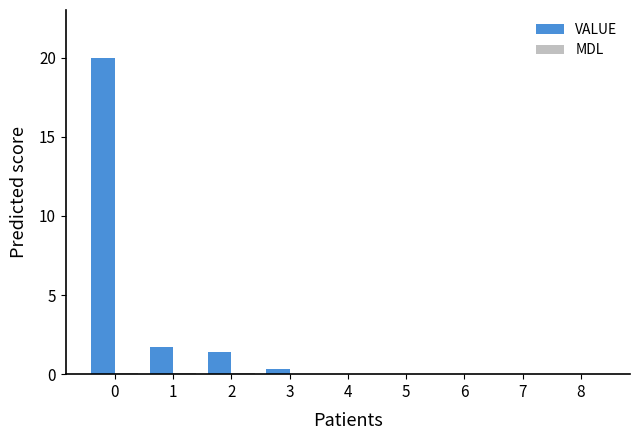

The value of VALUE at 0 is 31.3. True or false?

False